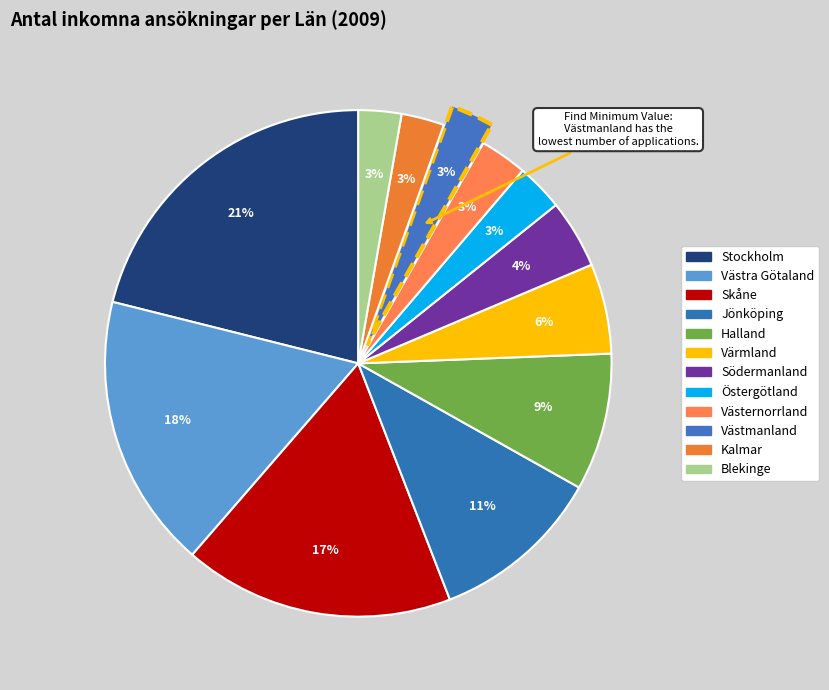

Count the number of slices in the pie.

12